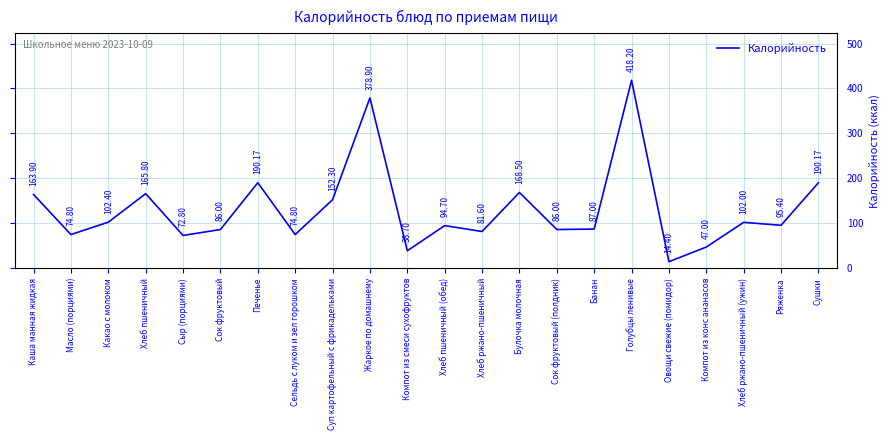

What is the change in value from Хлеб пшеничный (обед) to Овощи свежие (помидор)?

-80.3